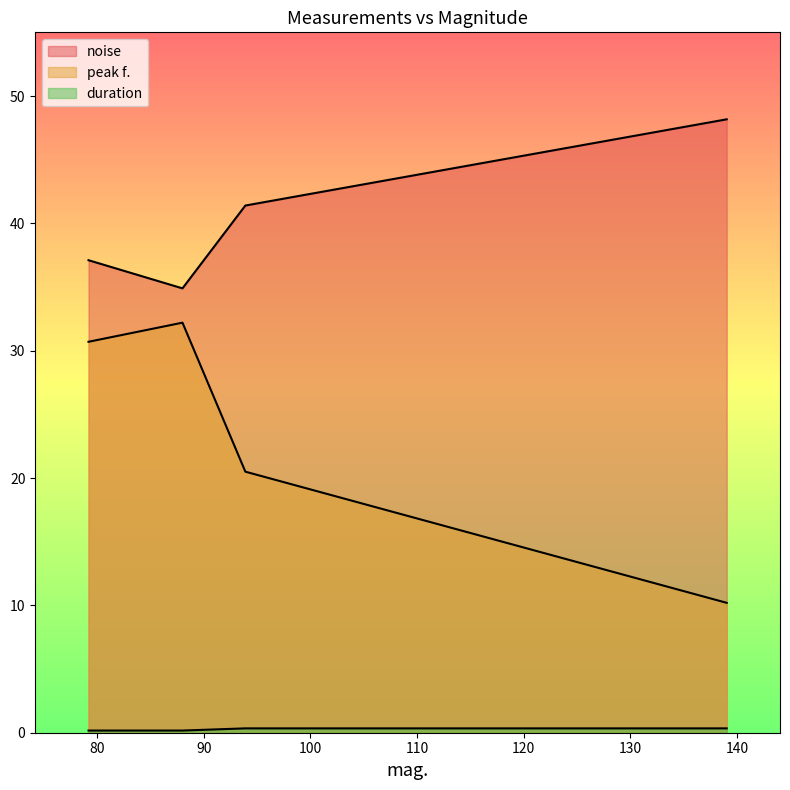

True or false: duration and noise intersect in this chart.

False